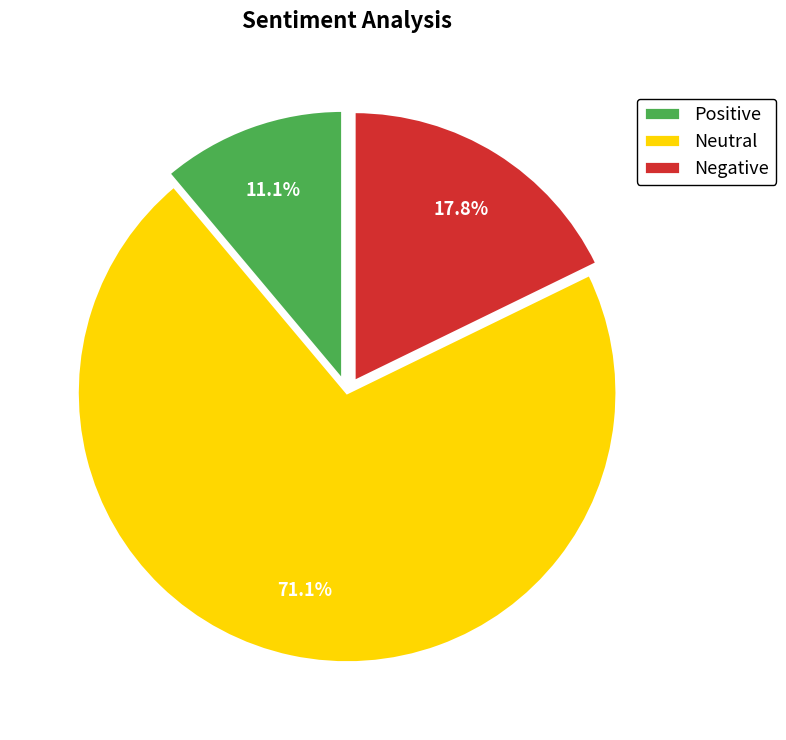

Between Negative and Positive, which is larger?

Negative